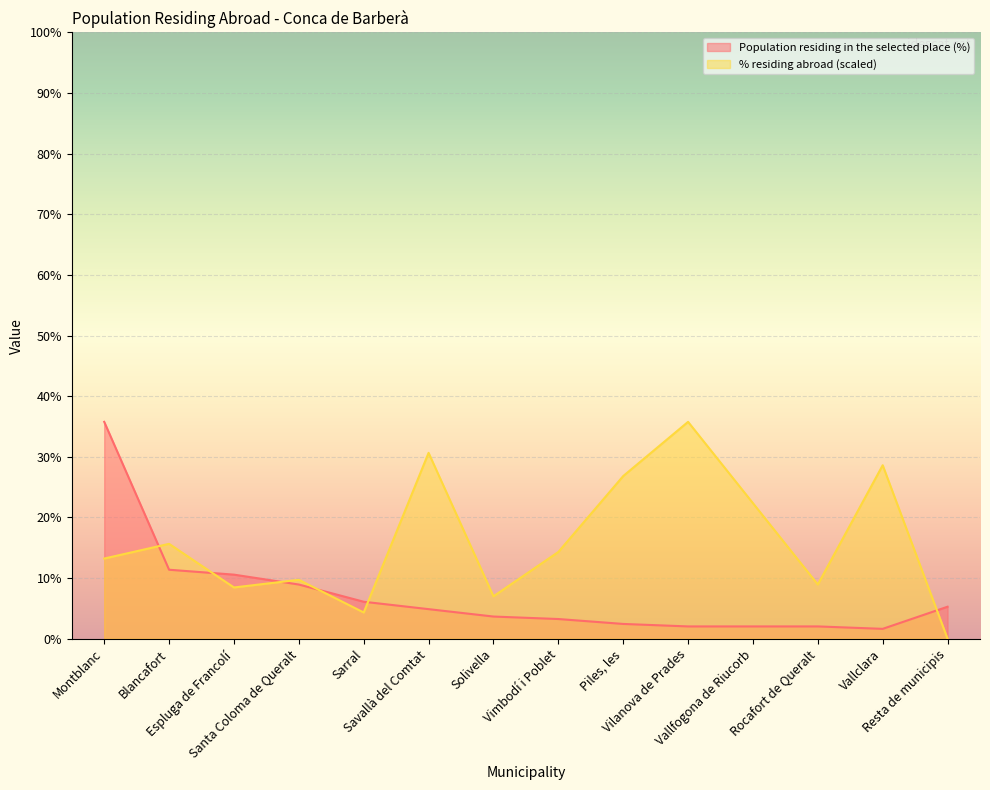

What is the value of the % residing abroad point at the 3rd from the left?

8.5